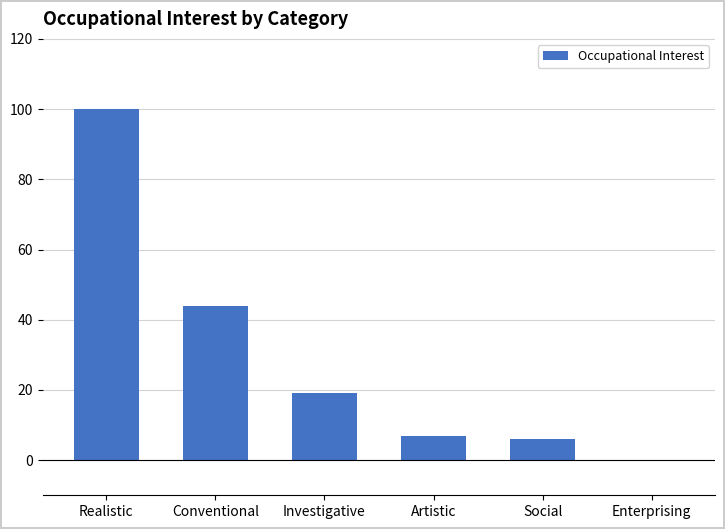

Which label corresponds to the largest value in the chart?

Realistic